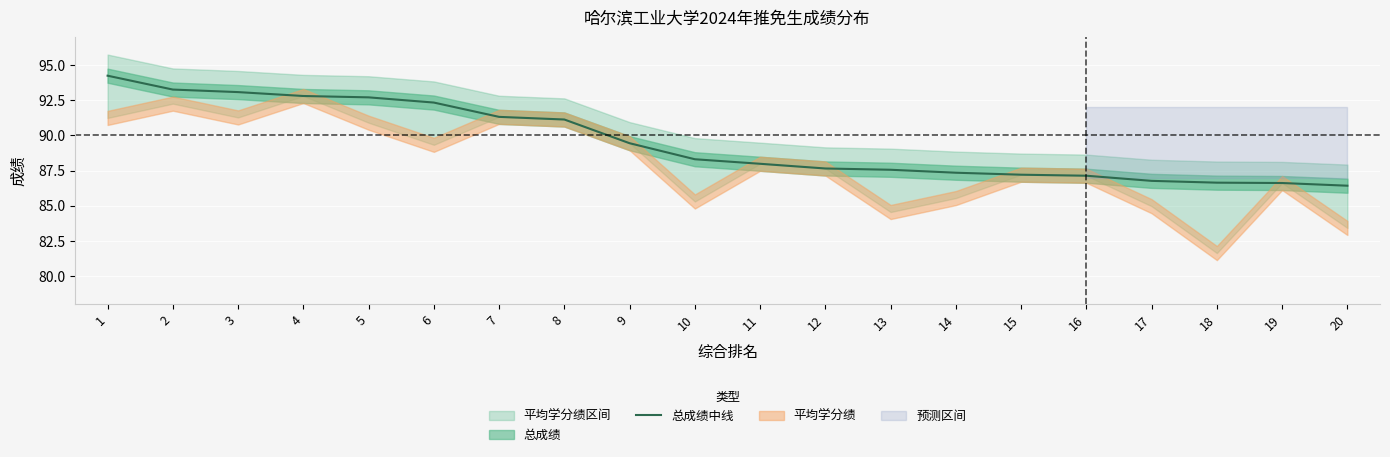

The value at 3 is 27.9. True or false?

False